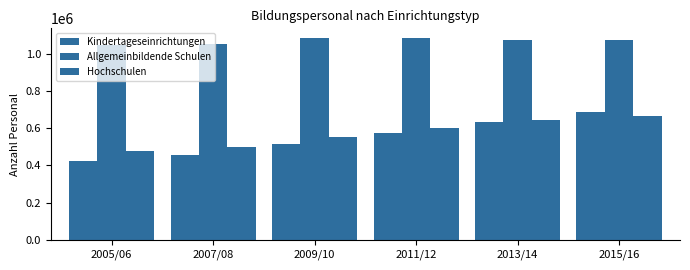

How many series are shown in this chart?

3